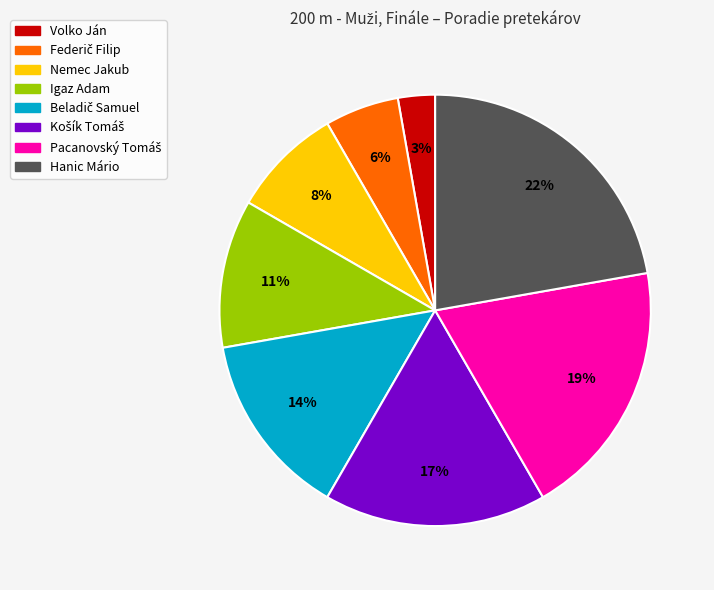

Do Igaz Adam and Hanic Mário together represent more than half of the pie?

No